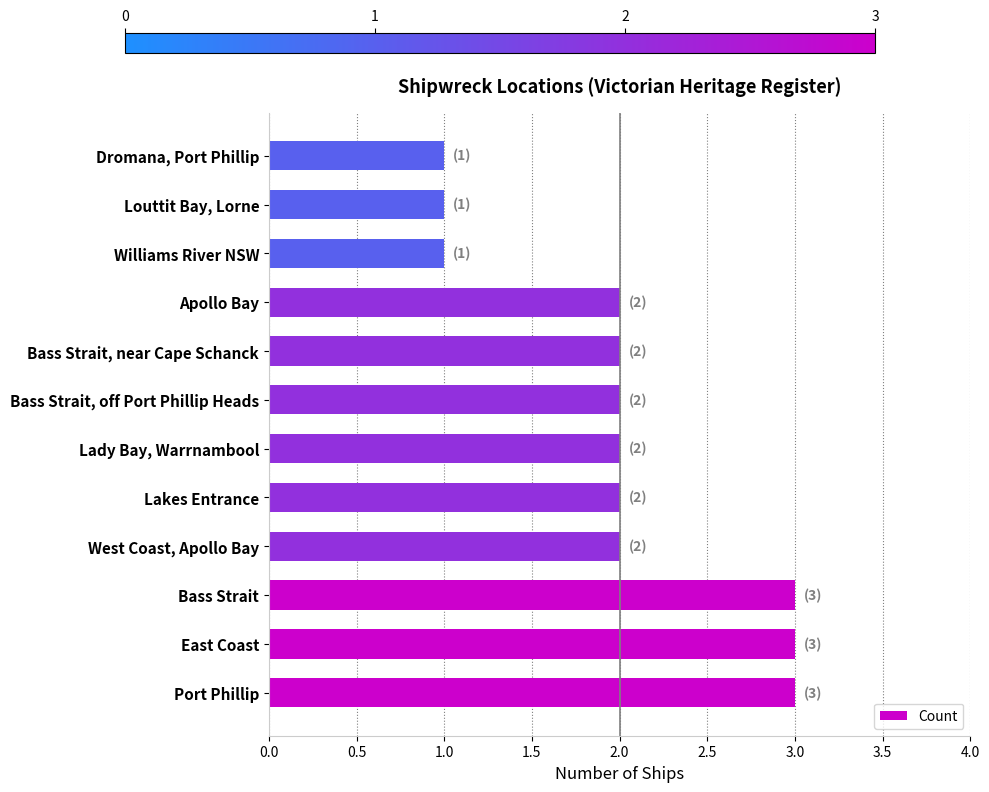

Reading bottom to top, list all the values displayed in this chart.

3	3	3	2	2	2	2	2	2	1	1	1